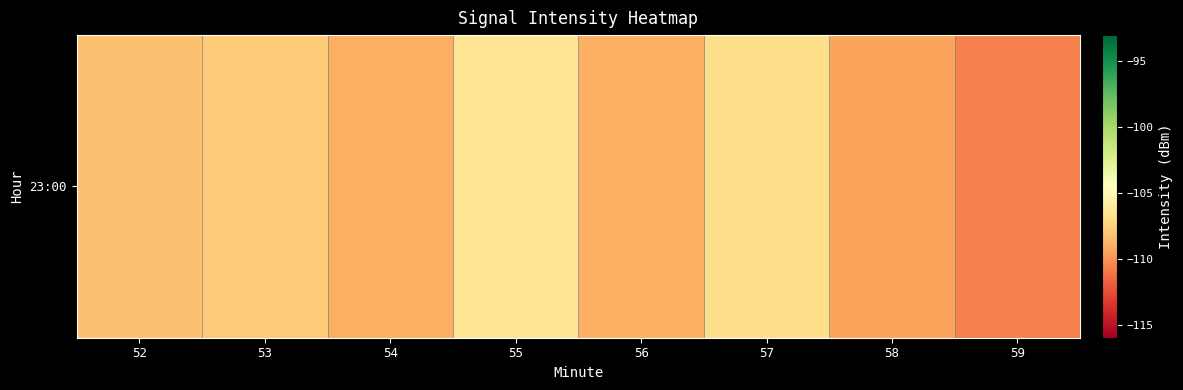

Where is the data nearest to the value -108?

53